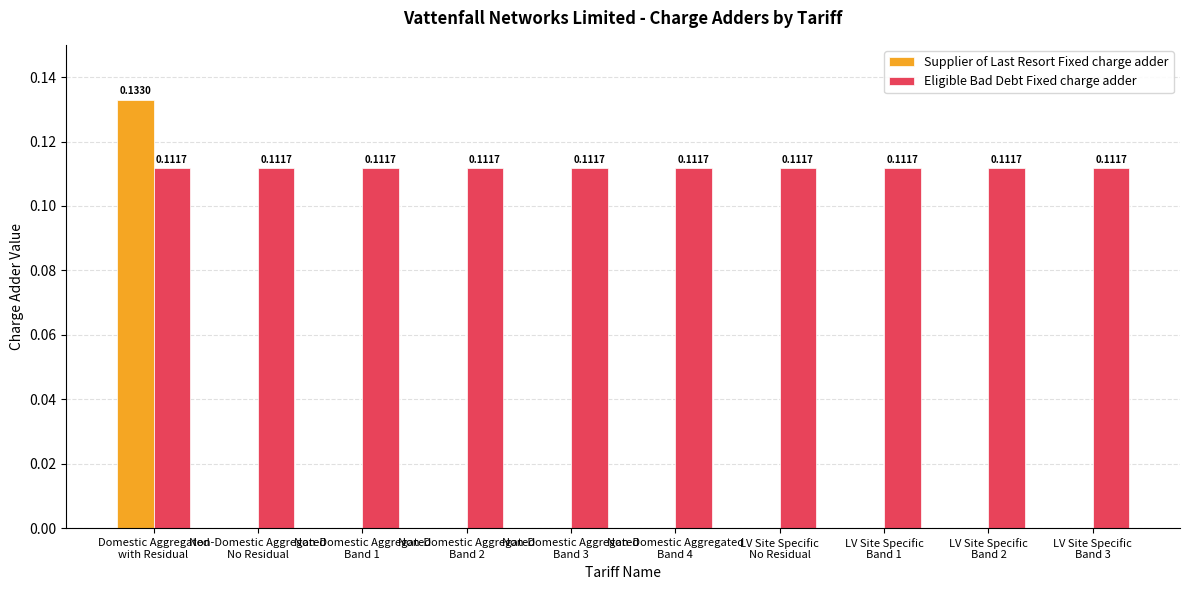

Count the Supplier of Last Resort Fixed charge adder values in the range 0 to 1.

10